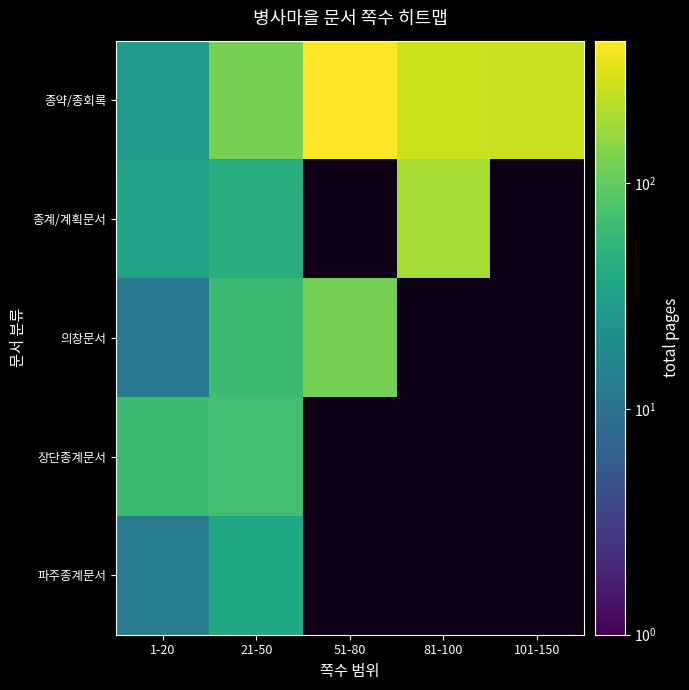

Where is 종약/종회록 nearest to the value 227?

101-150